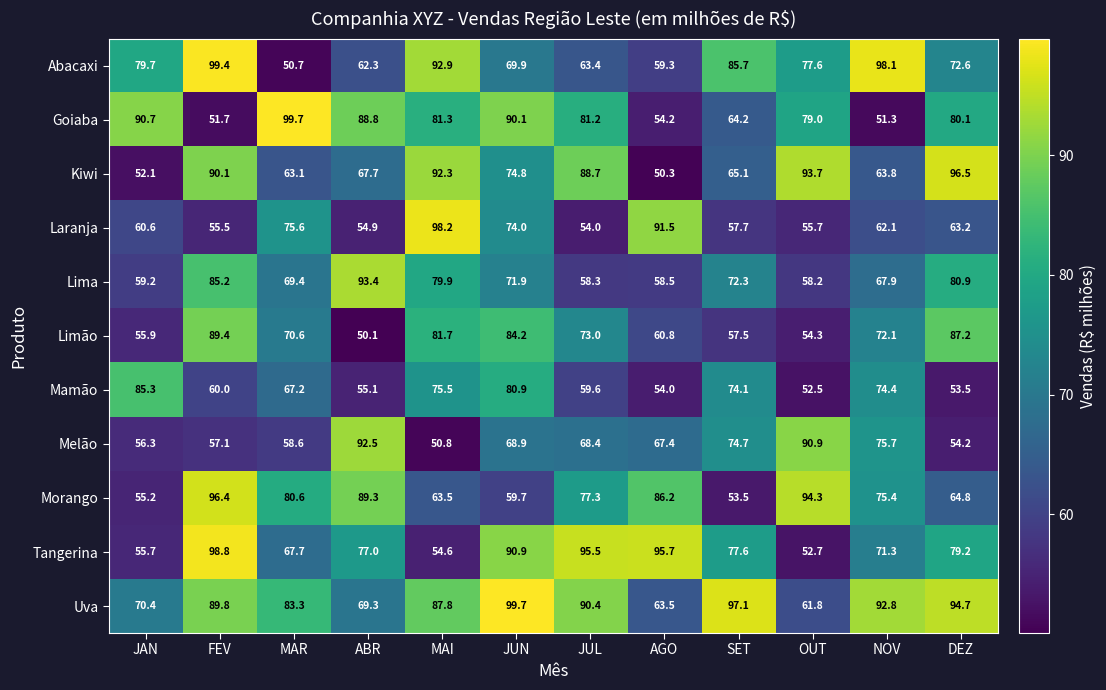

Is it true that Uva equals 63.5 at AGO?

True